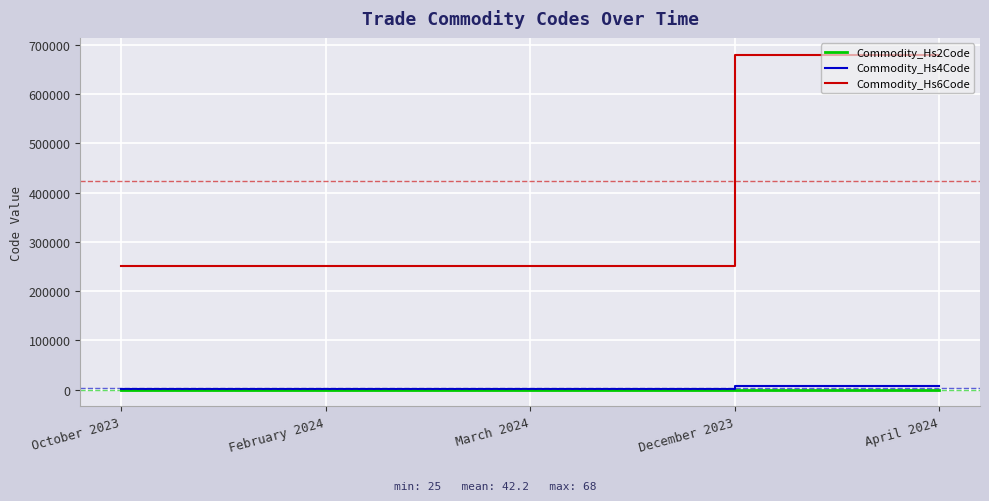

What is the total value across all series at December 2023?

687169